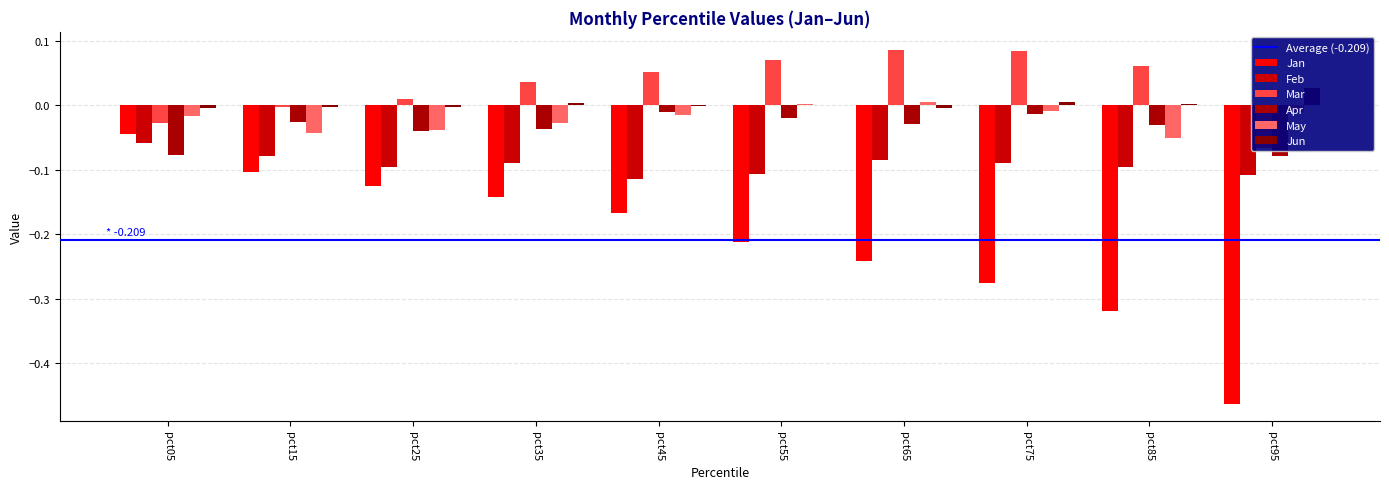

What is the total value across all series at pct35?

-0.3